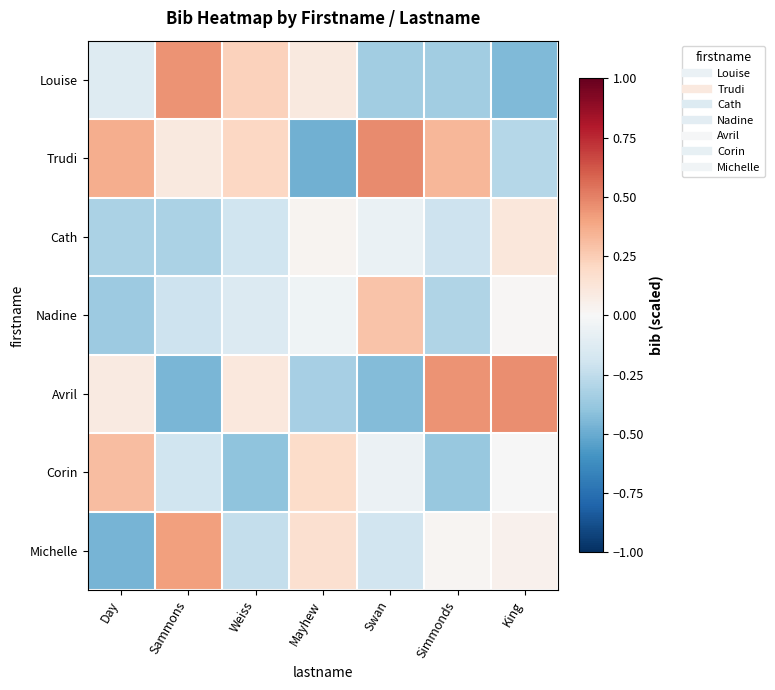

At Sammons, list the series in order from largest to smallest.

Louise, Michelle, Trudi, Corin, Nadine, Cath, Avril